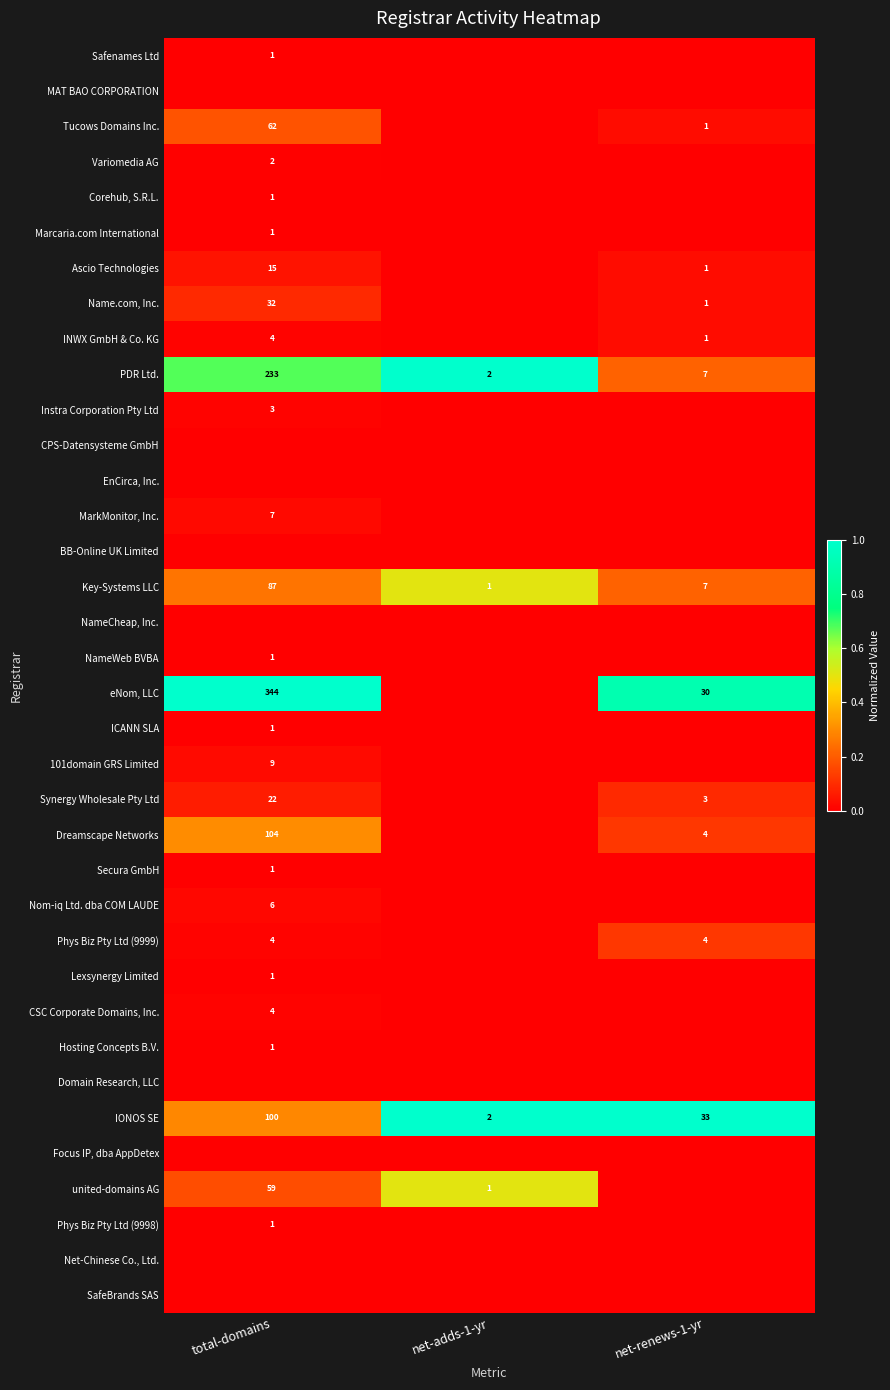

Count the number of data series in this chart.

36